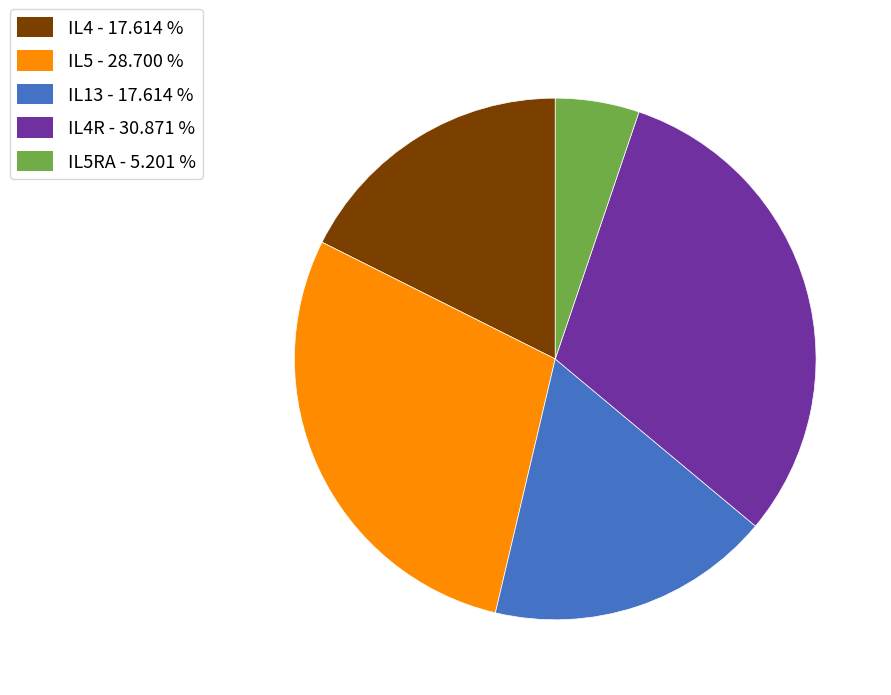

Is there a majority slice in this chart?

No